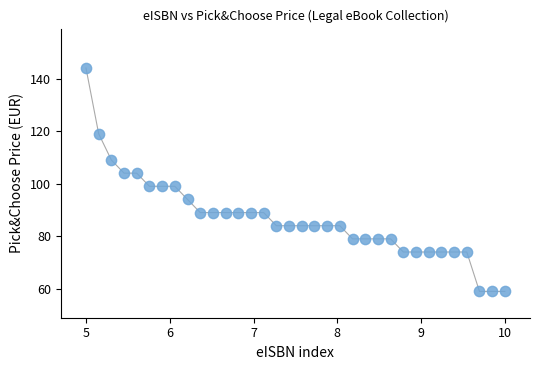

What is the range of Y values (max minus min)?

85